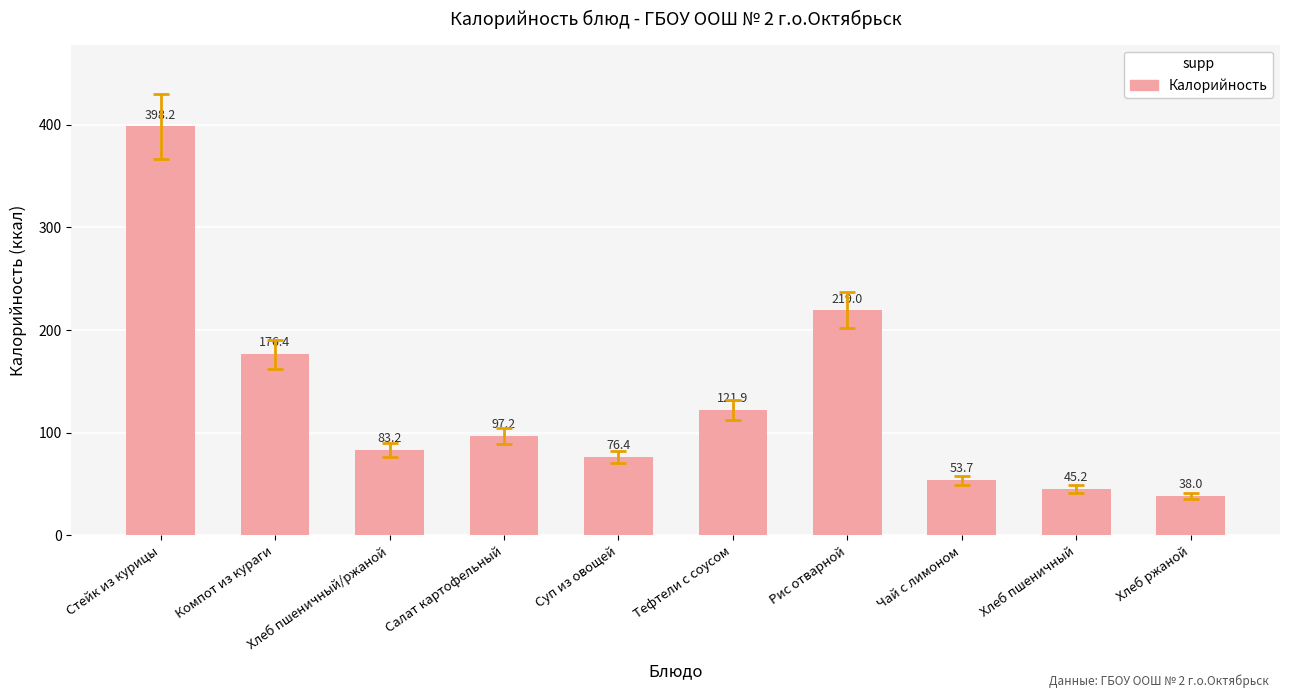

Rank the categories by value from highest to lowest.

Стейк из курицы, Рис отварной, Компот из кураги, Тефтели с соусом, Салат картофельный, Хлеб пшеничный/ржаной, Суп из овощей, Чай с лимоном, Хлеб пшеничный, Хлеб ржаной